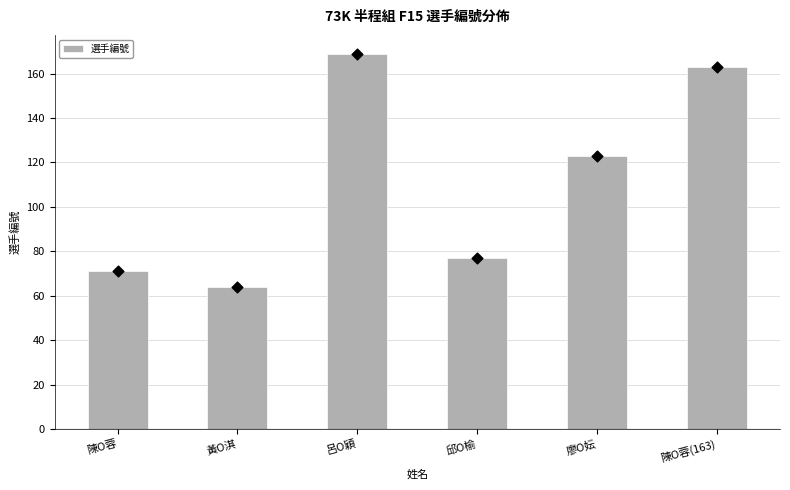

What is the change in value from 邱O榆 to 廖O妘?

+46